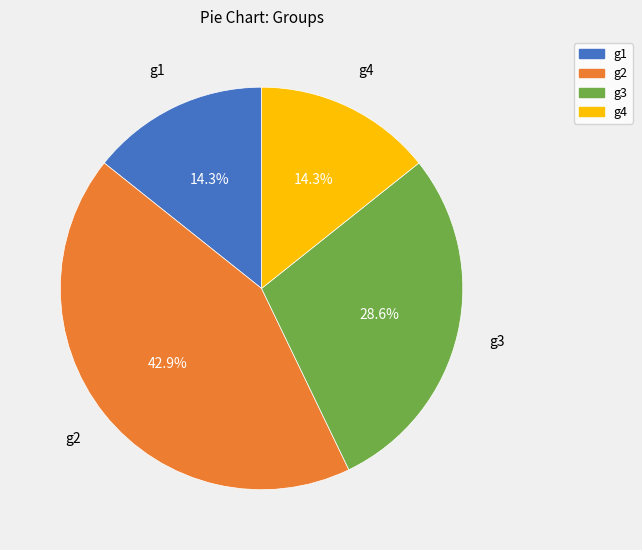

What percentage do g3 and g1 together represent?

42.9%